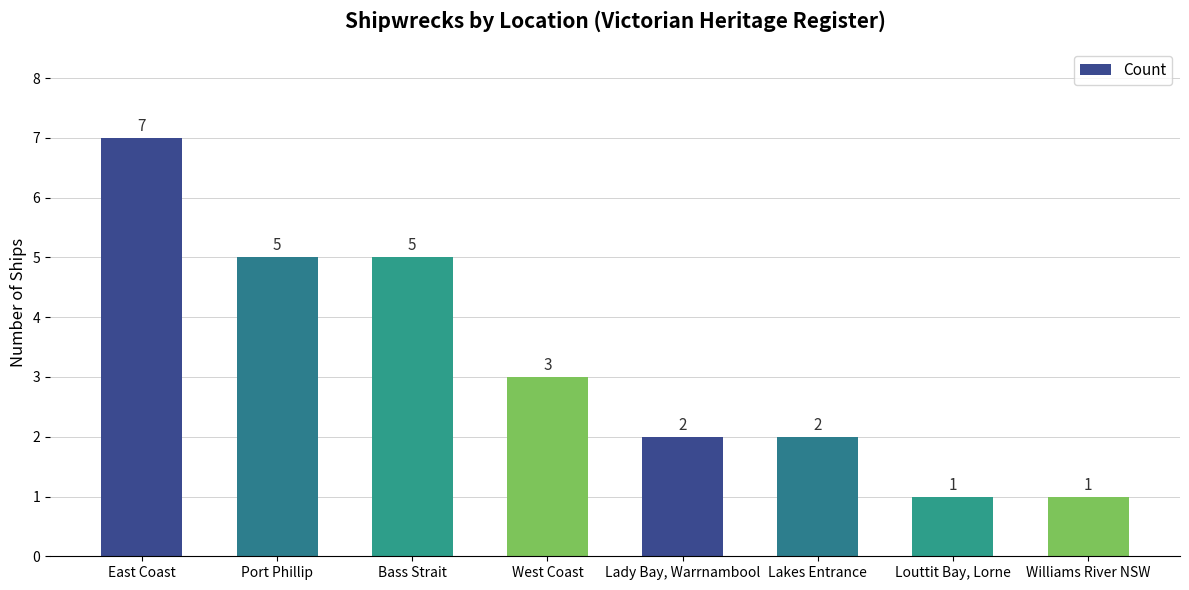

Are the bars grouped side by side (vs. stacked)?

No